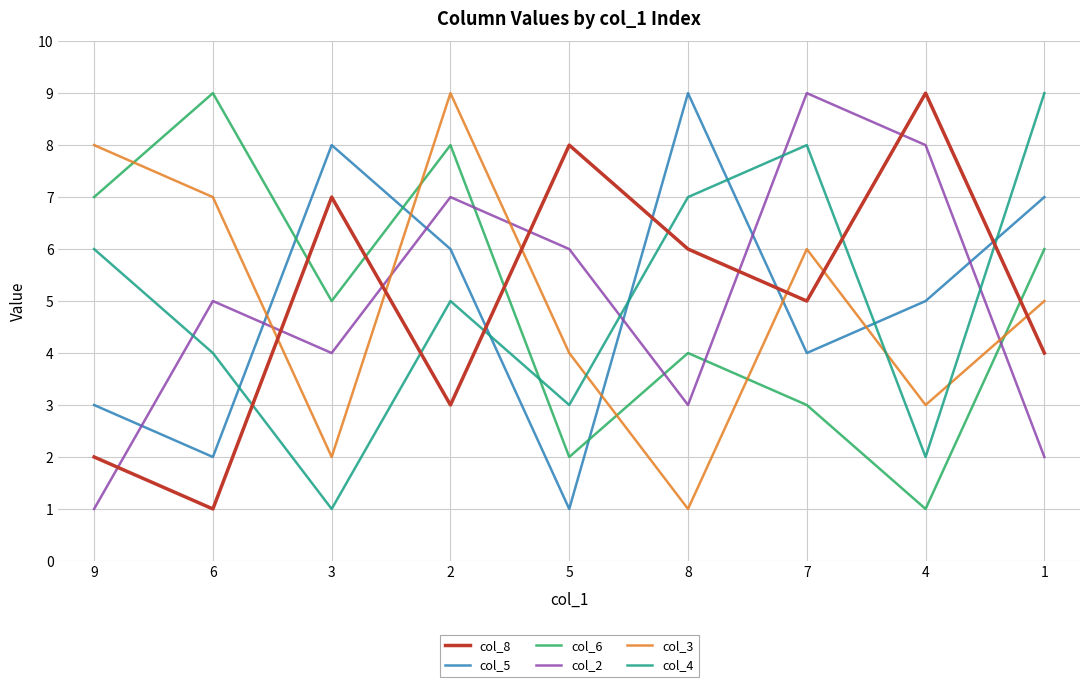

What is the maximum value shown in the chart?

9